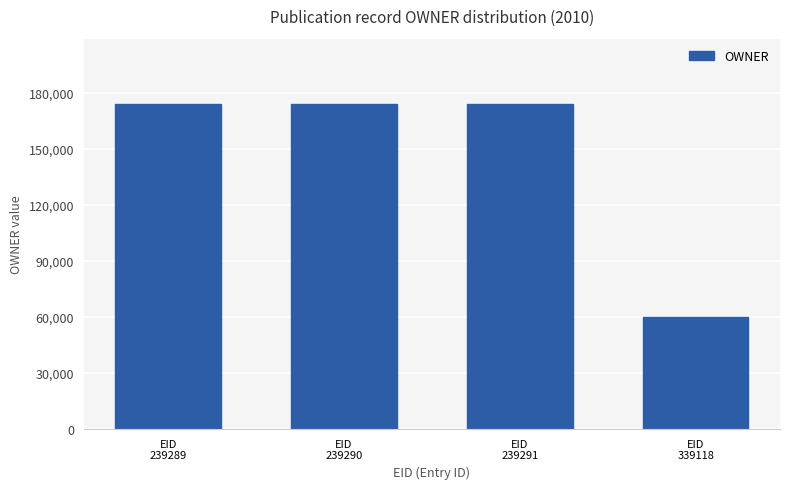

What is the difference between the maximum and minimum values?

113963